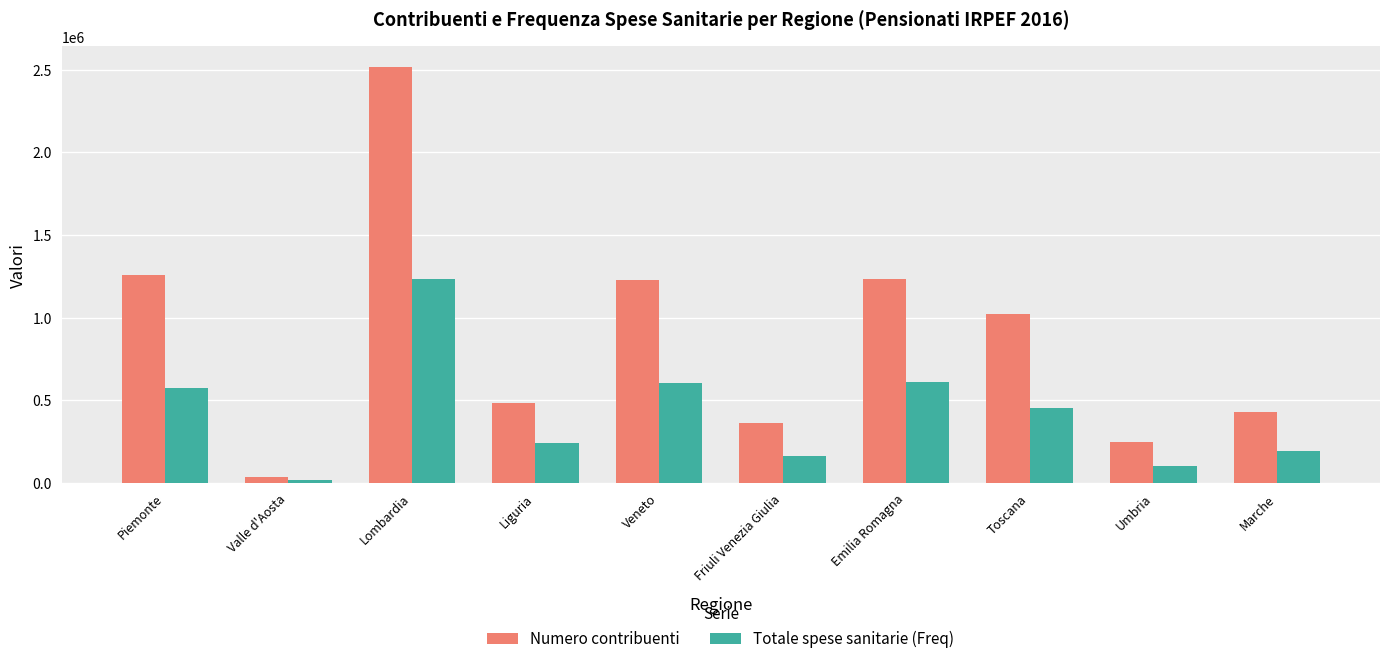

Which category has the lowest value in the Numero contribuenti series?

Valle d'Aosta